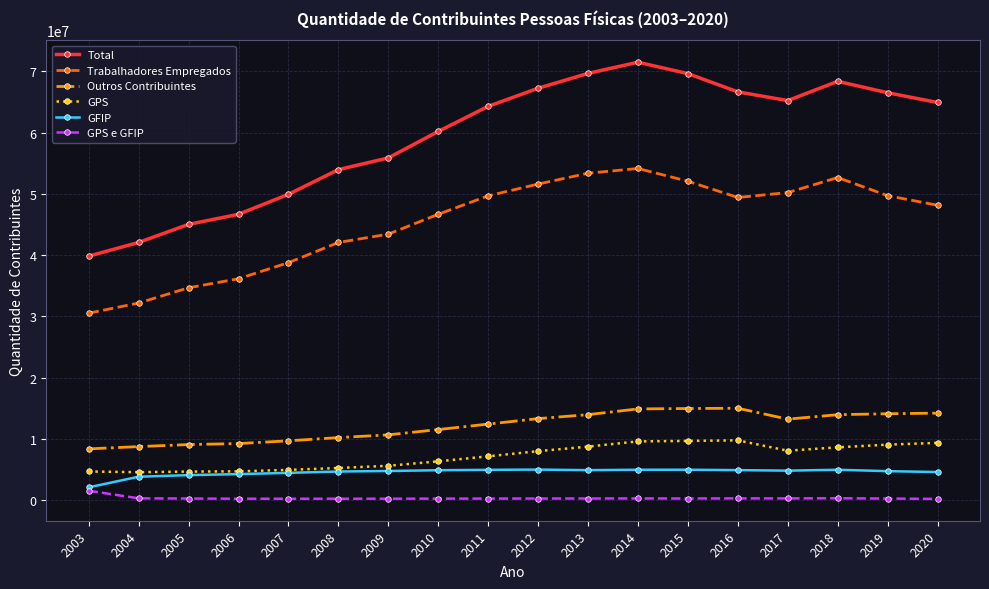

How many lines are shown in the chart?

6